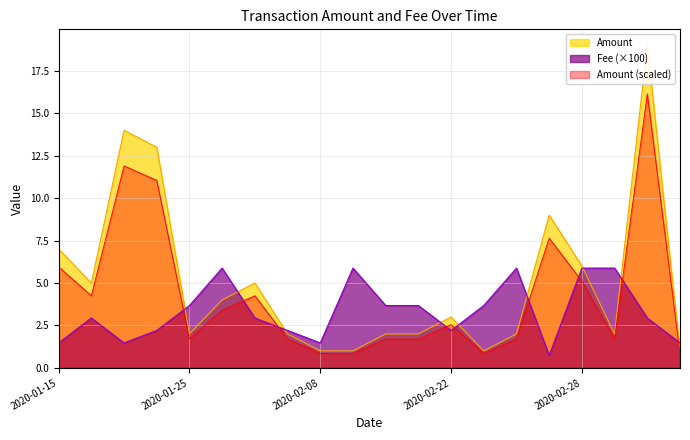

What is the lowest value of the Amount series?

1.0